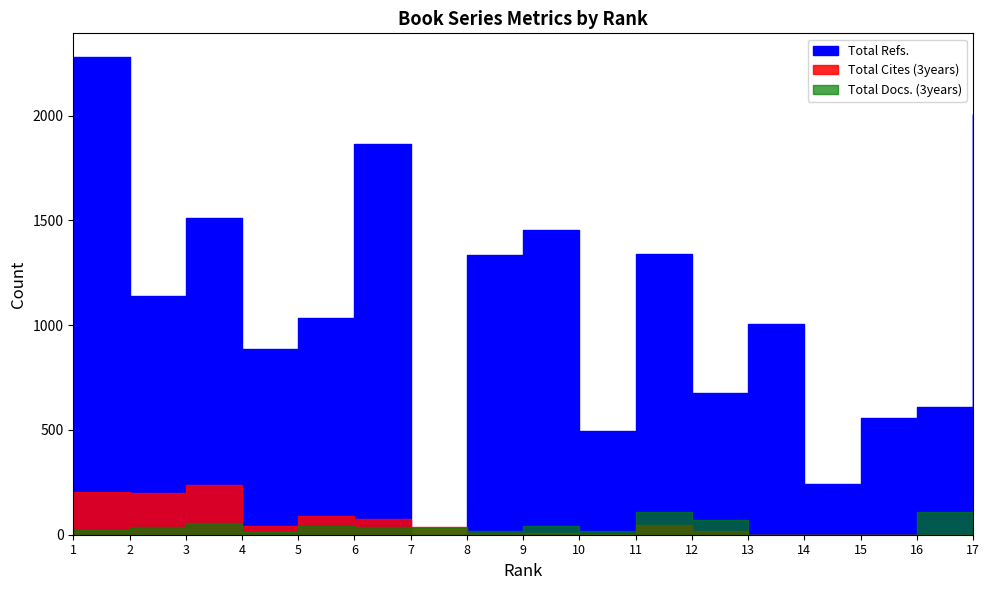

What is the difference between the Total Cites (3years) values at 9 and 8?

1